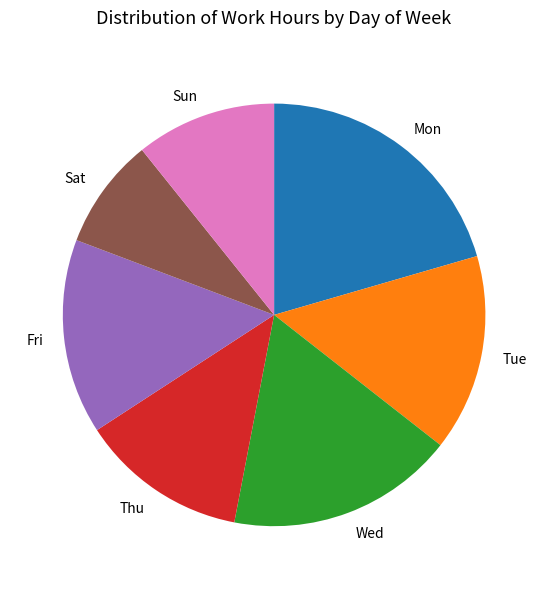

Approximately how many times larger is the value at Sat compared to Tue?

0.6